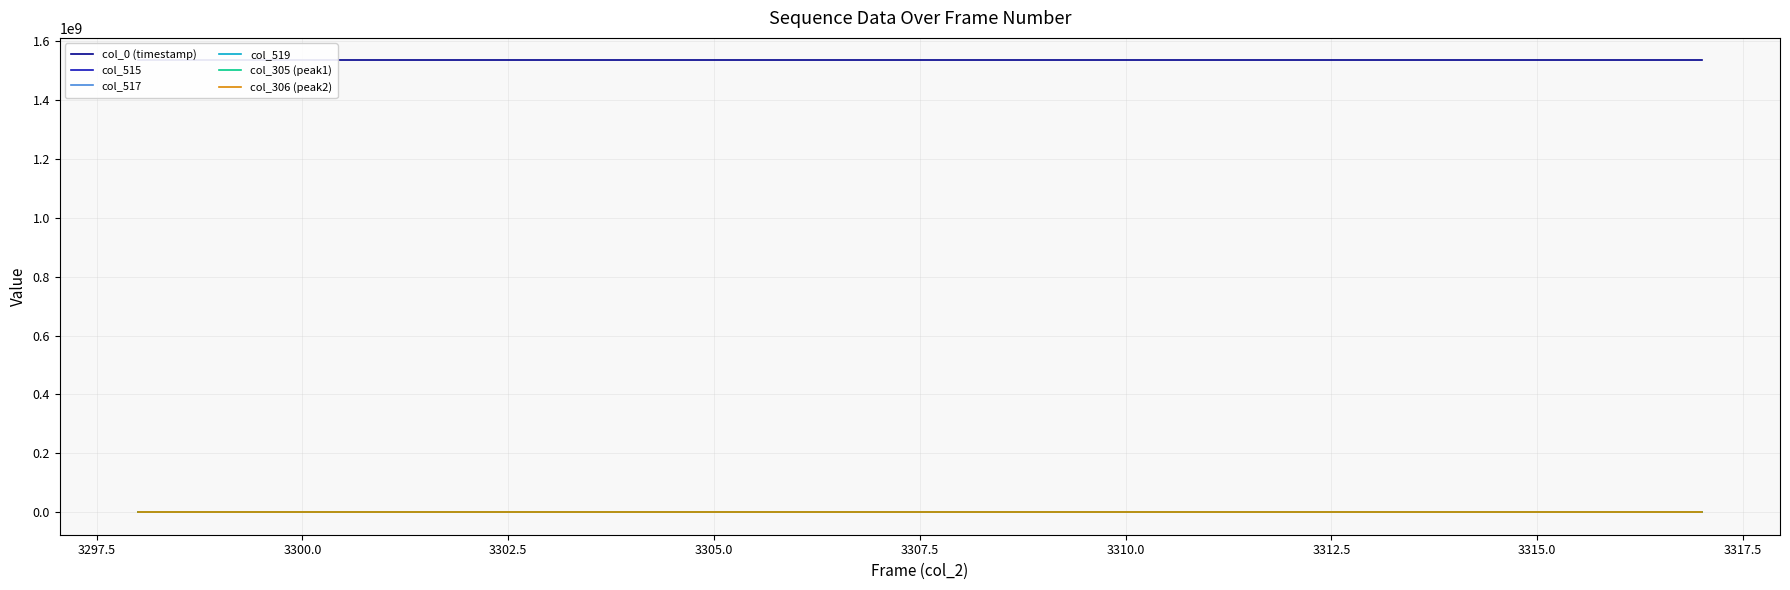

Rank the series by their maximum value, from lowest to highest.

col_305 (peak1), col_306 (peak2), col_515, col_517, col_519, col_0 (timestamp)